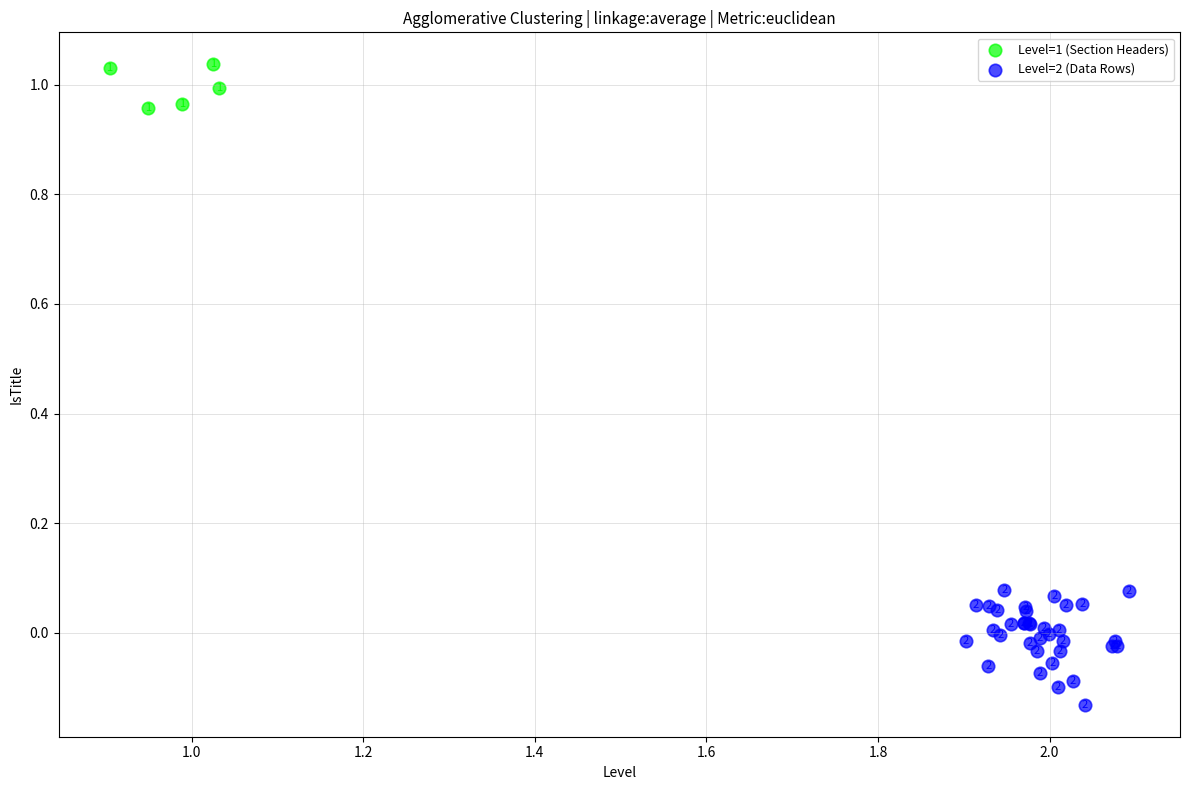

What are all the series names shown in the legend?

Level=1 (Section Headers), Level=2 (Data Rows)